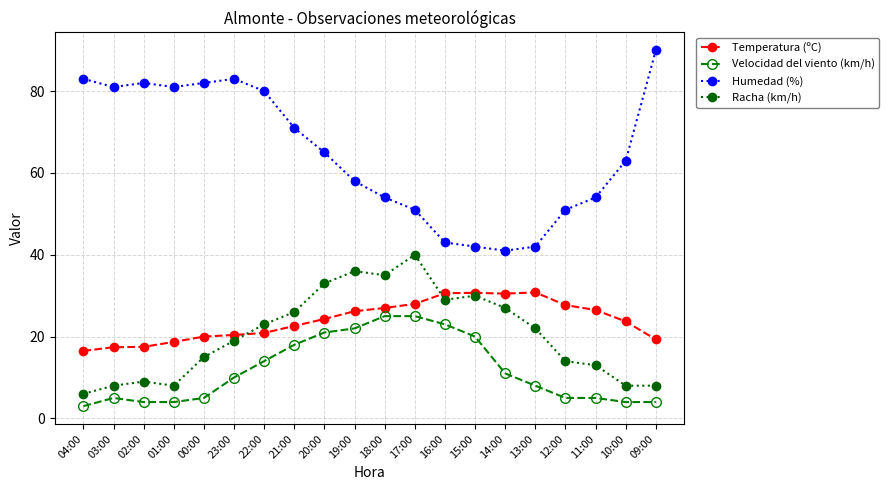

Rank the series at 10:00 from highest to lowest value.

Humedad (%), Temperatura (ºC), Racha (km/h), Velocidad del viento (km/h)